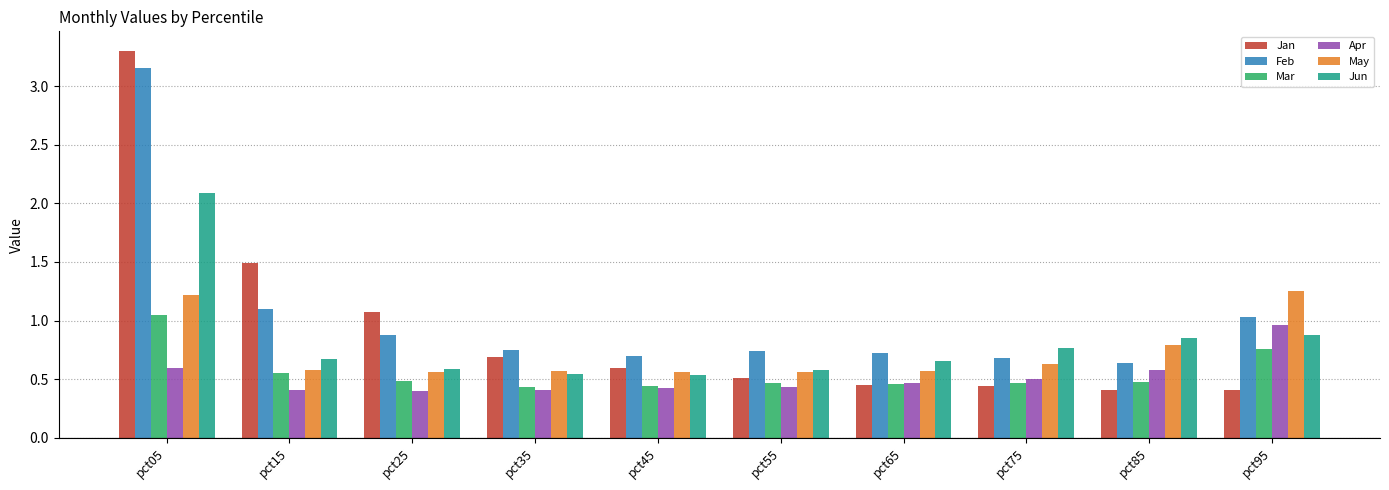

The Jun series shows 0.2 at pct55. True or false?

False